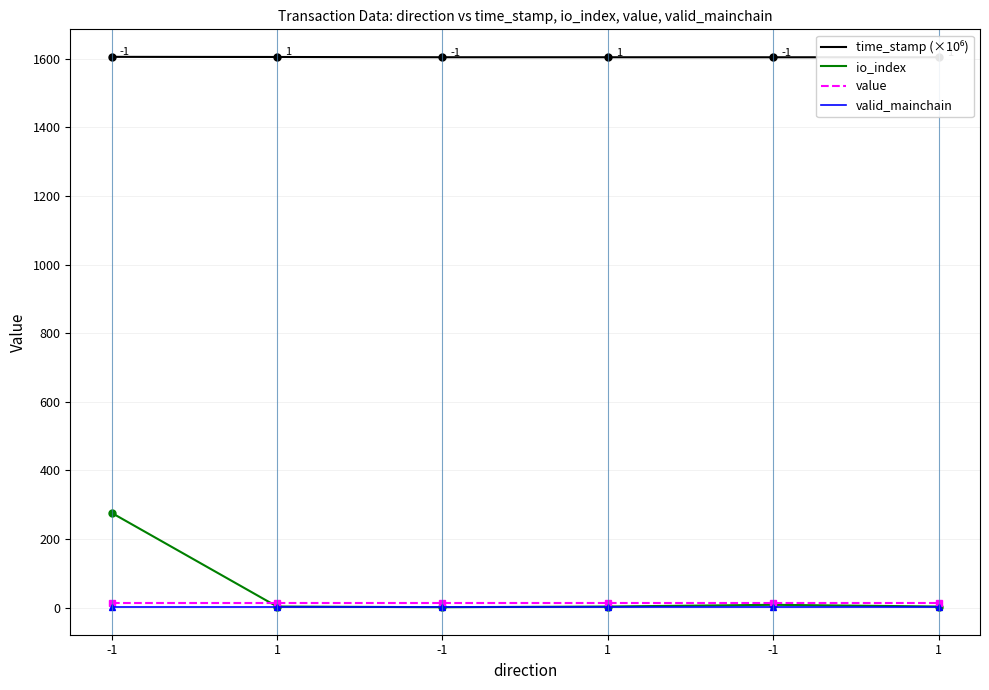

Reading left to right, transcribe all the data shown in this chart.

time_stamp (×10⁶): -1=1605.4	1=1605.0	-1=1604.2	1=1604.2	-1=1604.1	1=1604.1
io_index: -1=276.0	1=3.0	-1=1.0	1=3.0	-1=8.0	1=3.0
value: -1=12.0	1=12.0	-1=12.0	1=12.0	-1=12.0	1=12.0
valid_mainchain: -1=1.0	1=1.0	-1=1.0	1=1.0	-1=1.0	1=1.0